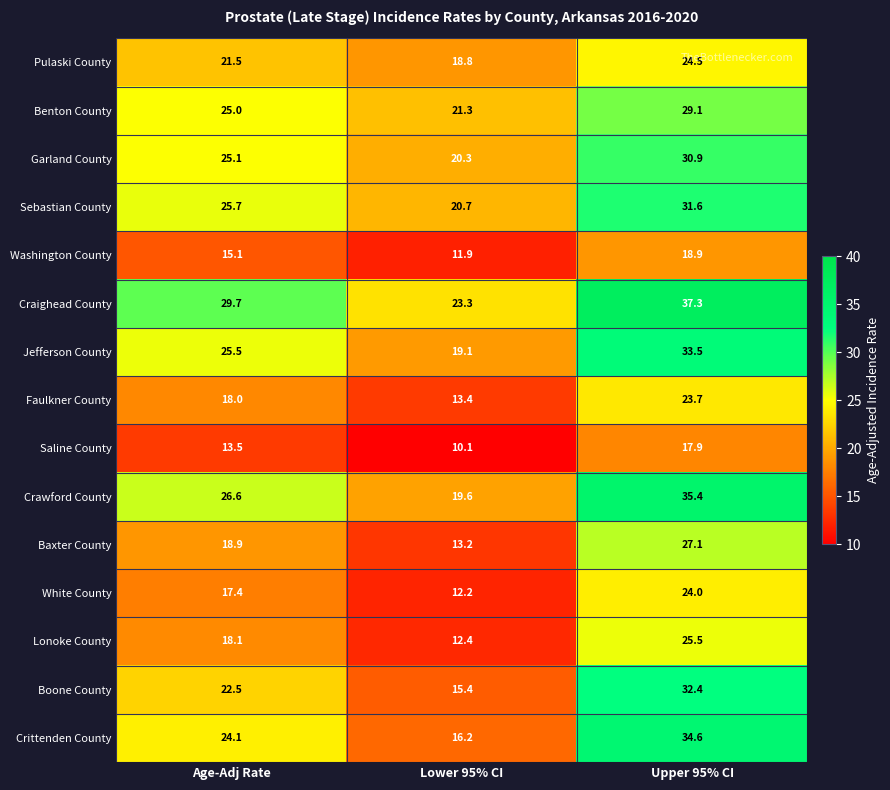

Where does the White County series first go above 17?

Age-Adj Rate